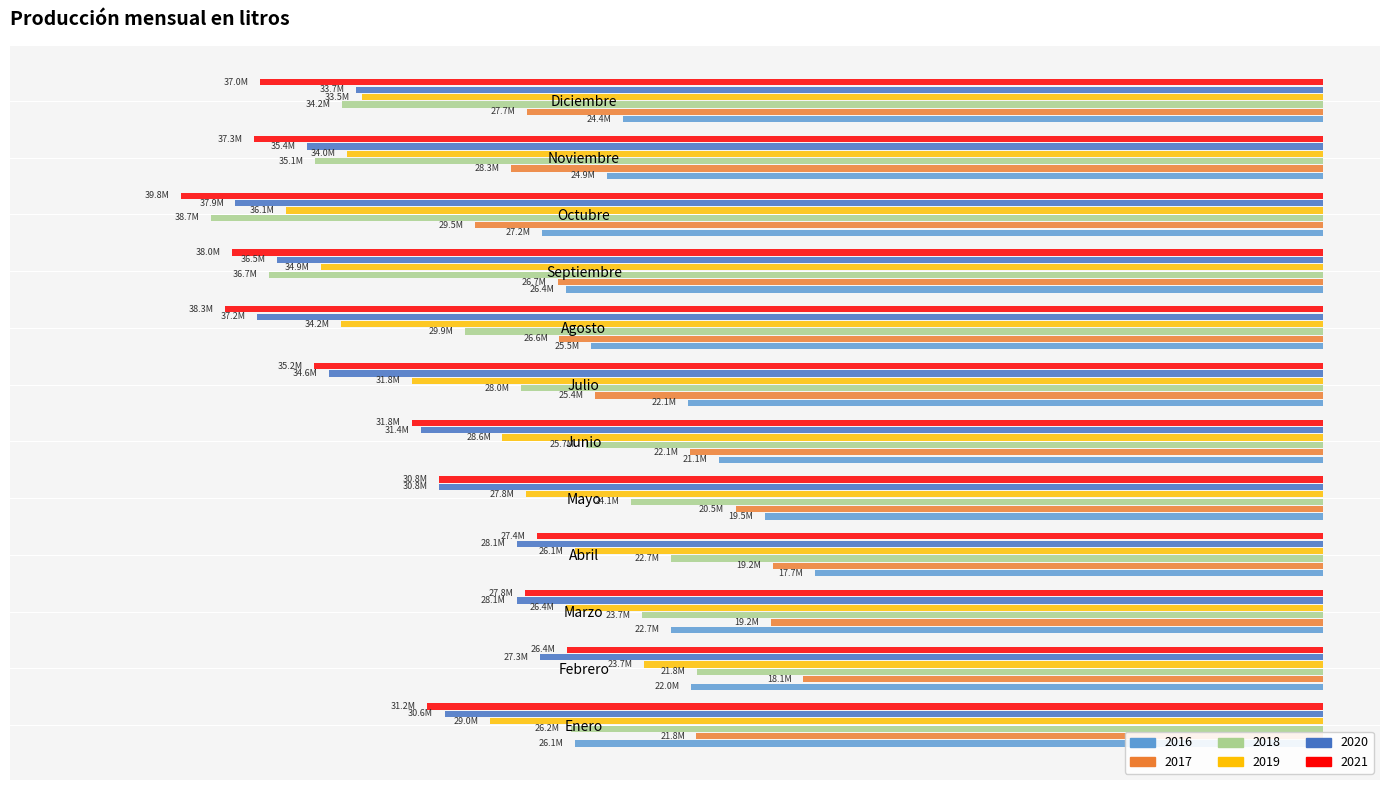

What is the value of the 2020 bar at the 12th from the left?

-33693132